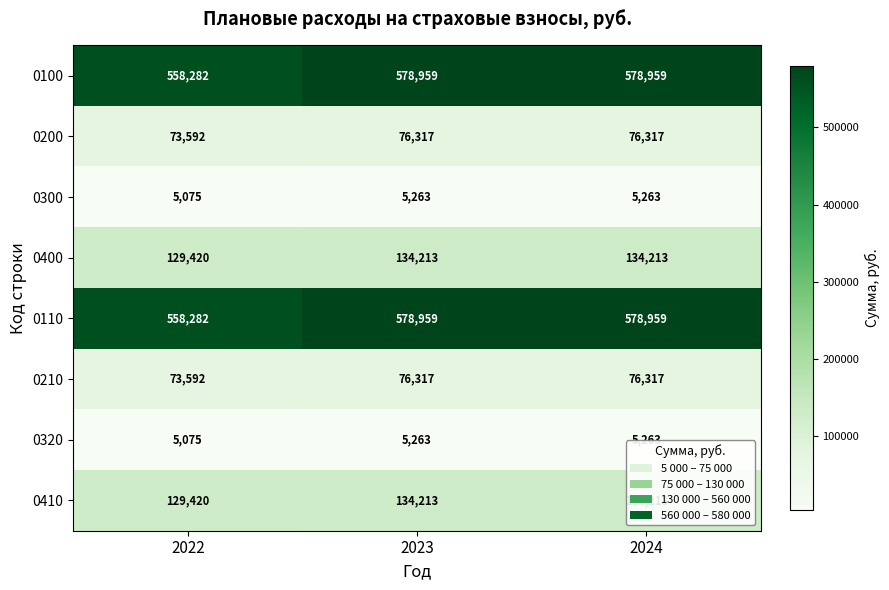

What is the spread (max minus min) of values at 2023?

573696